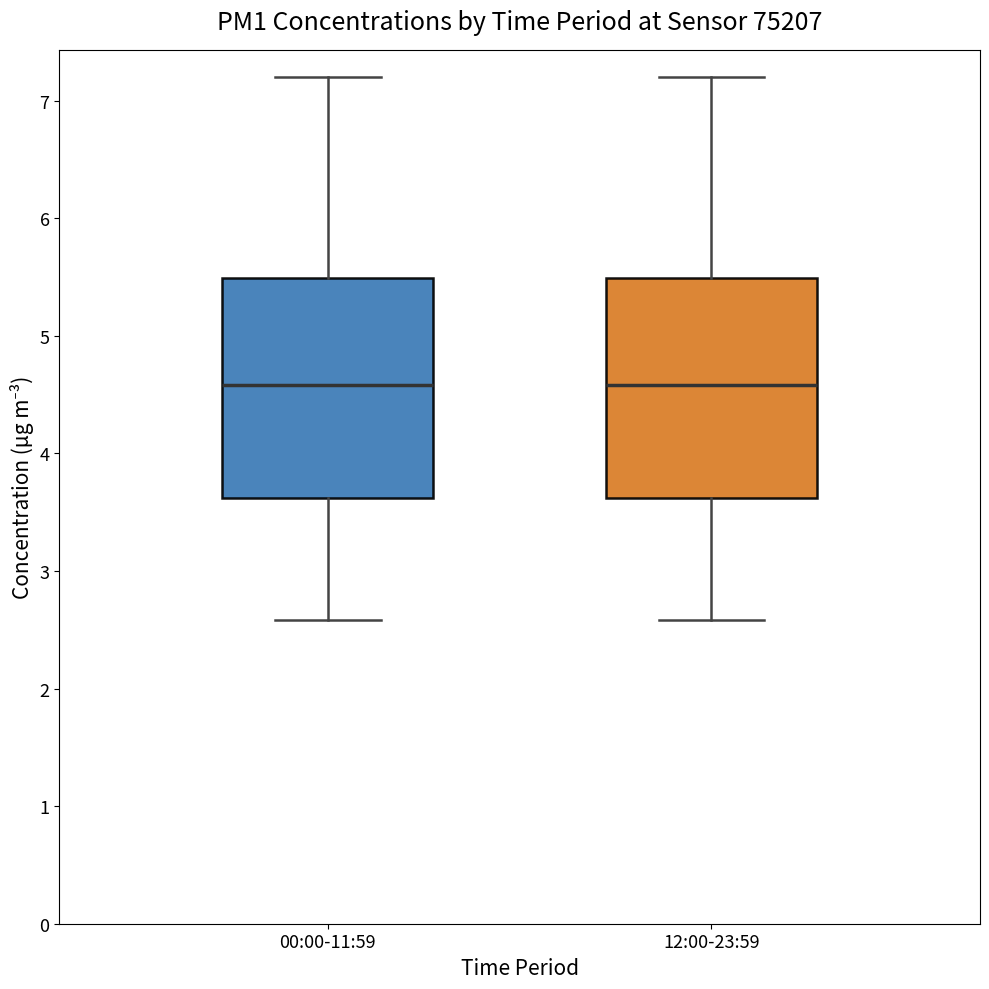

Reading left to right, read every box against the y-axis: the position of its median line, the range the box covers, and the ends of its whiskers. The values are not printed on the chart, so give them approximately, as read against the axis.

00:00-11:59: median 4.6, box 3.6 to 5.5, whiskers 2.6 to 7.2
12:00-23:59: median 4.6, box 3.6 to 5.5, whiskers 2.6 to 7.2